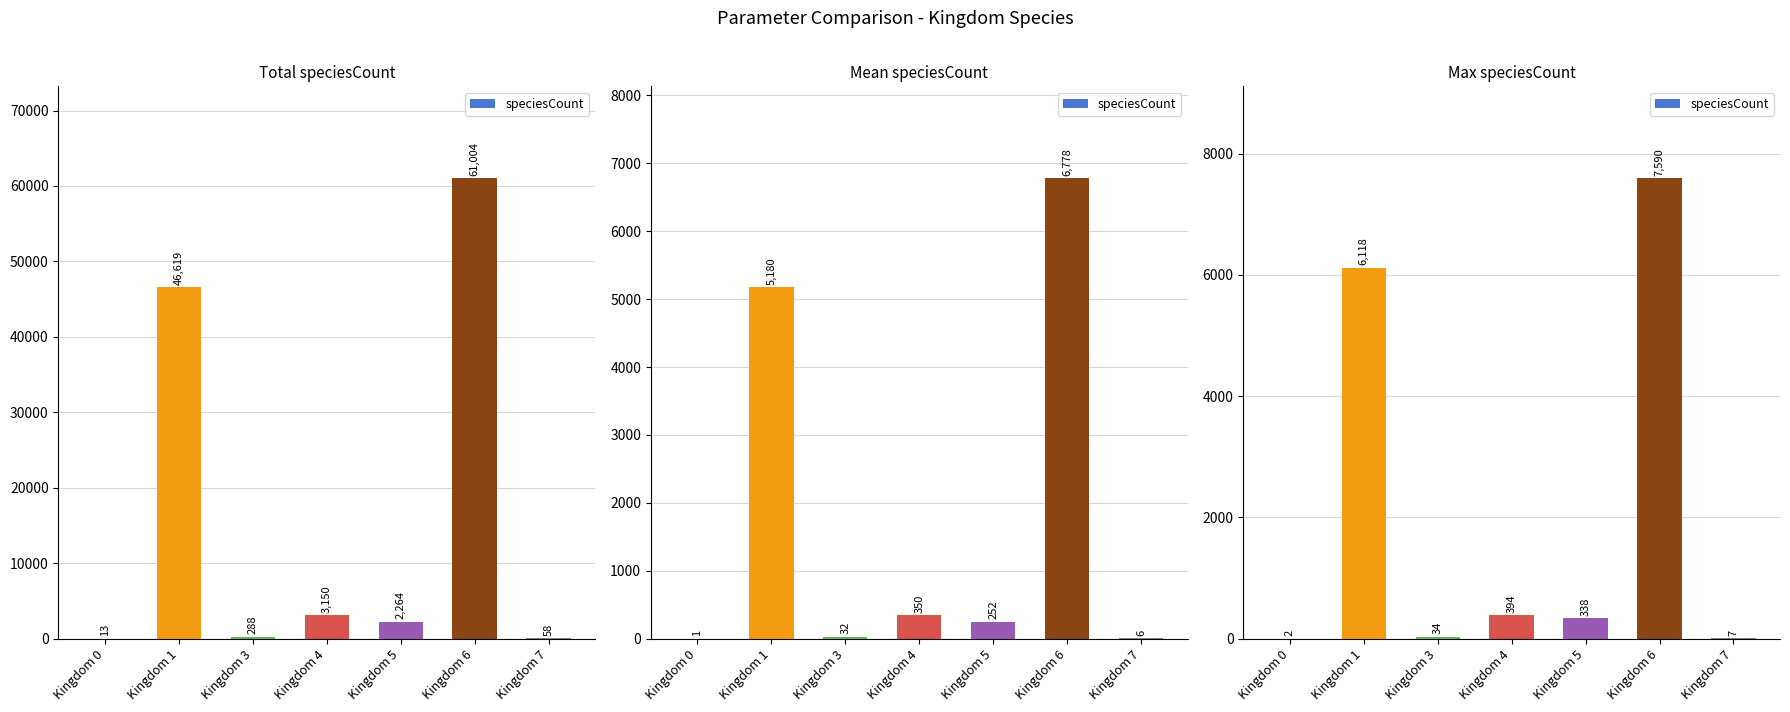

Read the value at Kingdom 3, to the nearest 50.

50